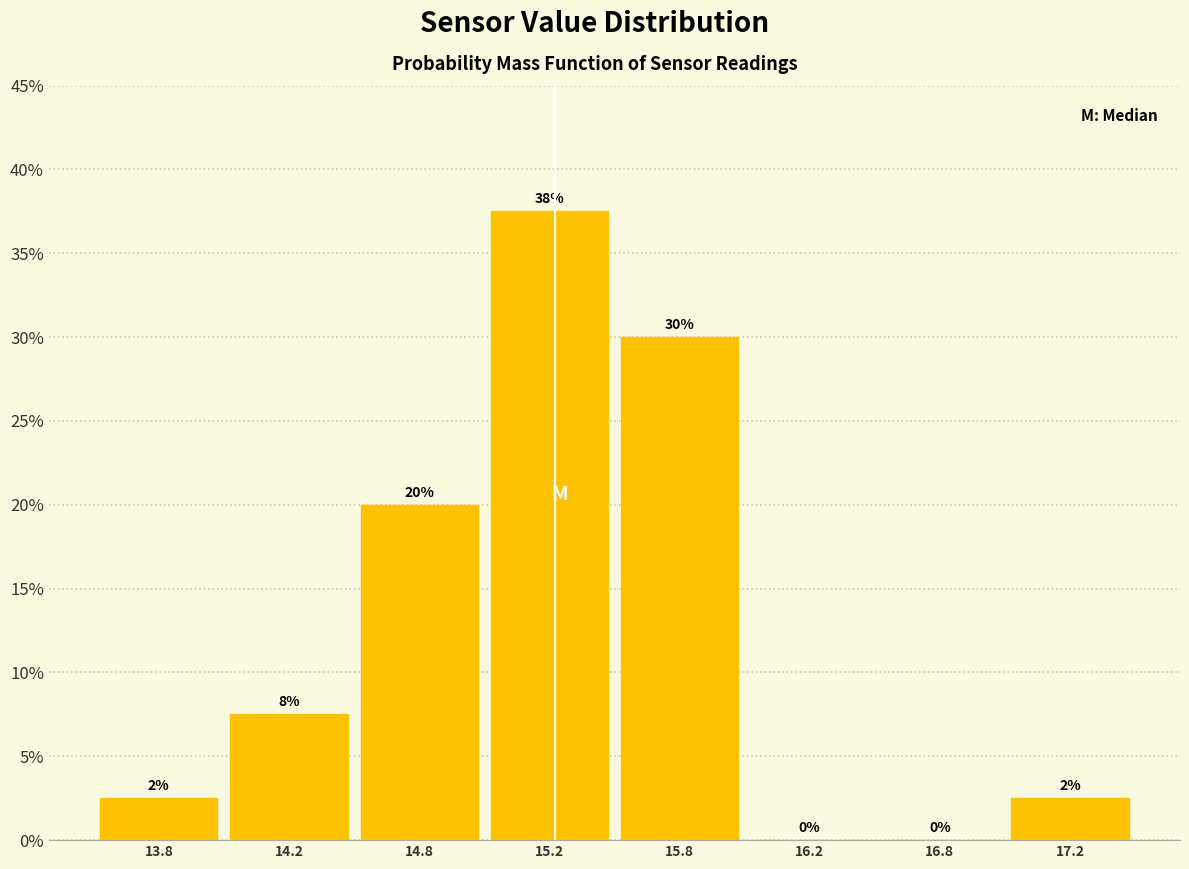

Which has a higher value, 15.8 or 17.2?

15.8